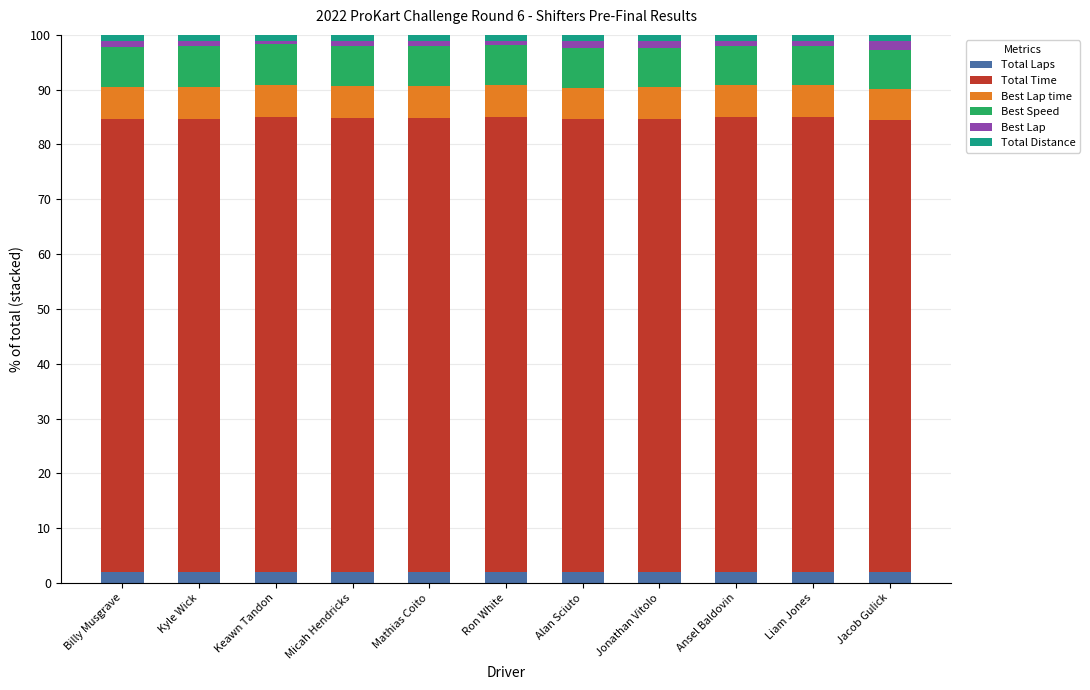

What are all the series names shown in the legend?

Total Laps, Total Time, Best Lap time, Best Speed, Best Lap, Total Distance